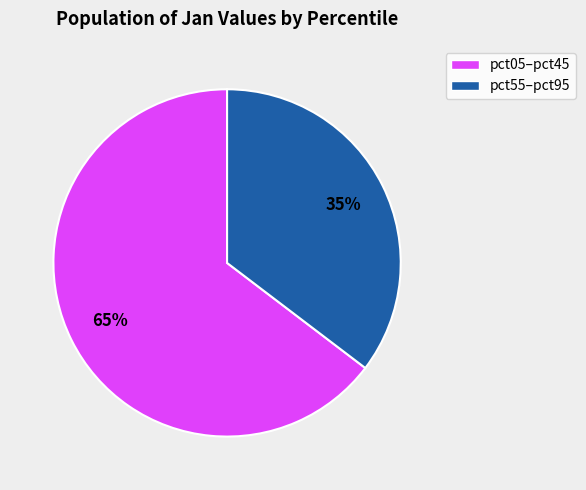

How many segments does this pie chart have?

2